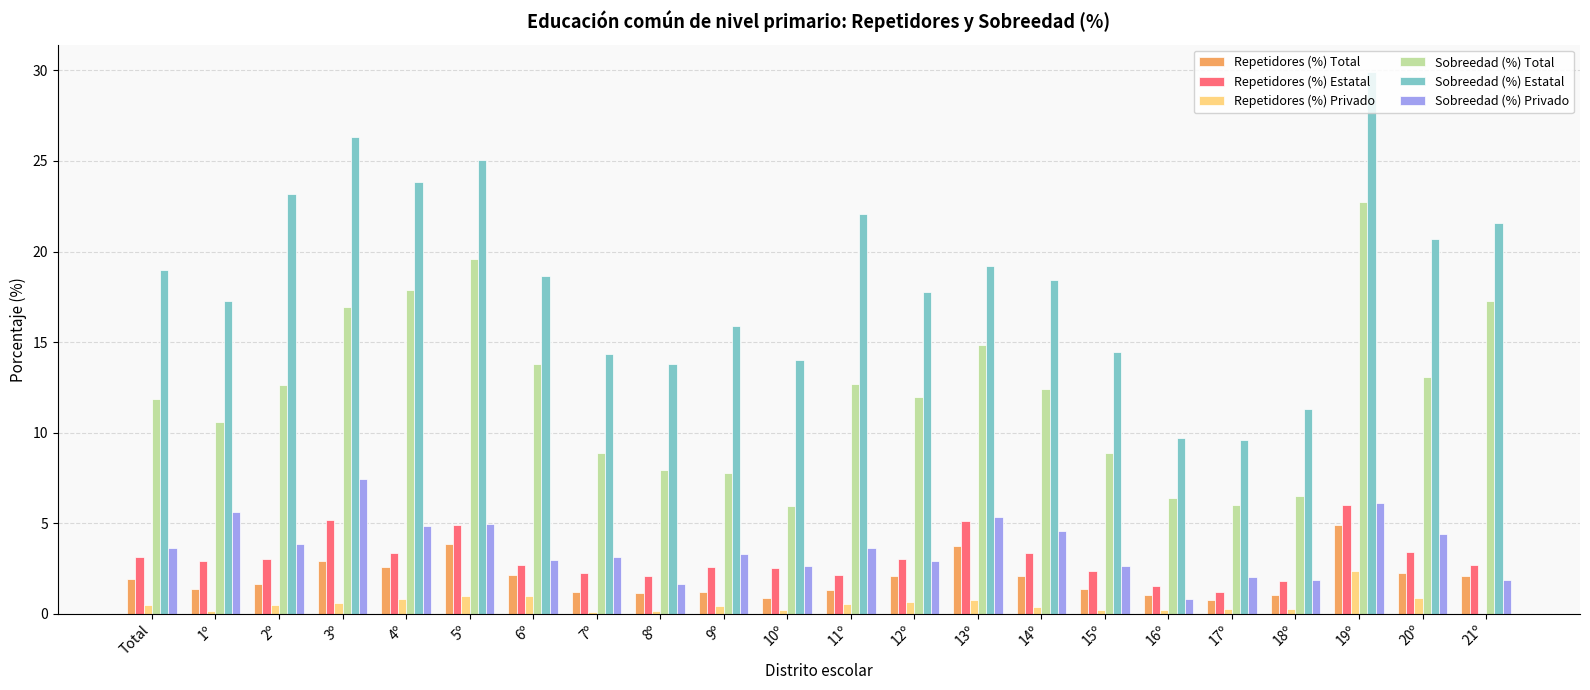

Which series changed the most between 8º and 19º?

Sobreedad (%) Estatal